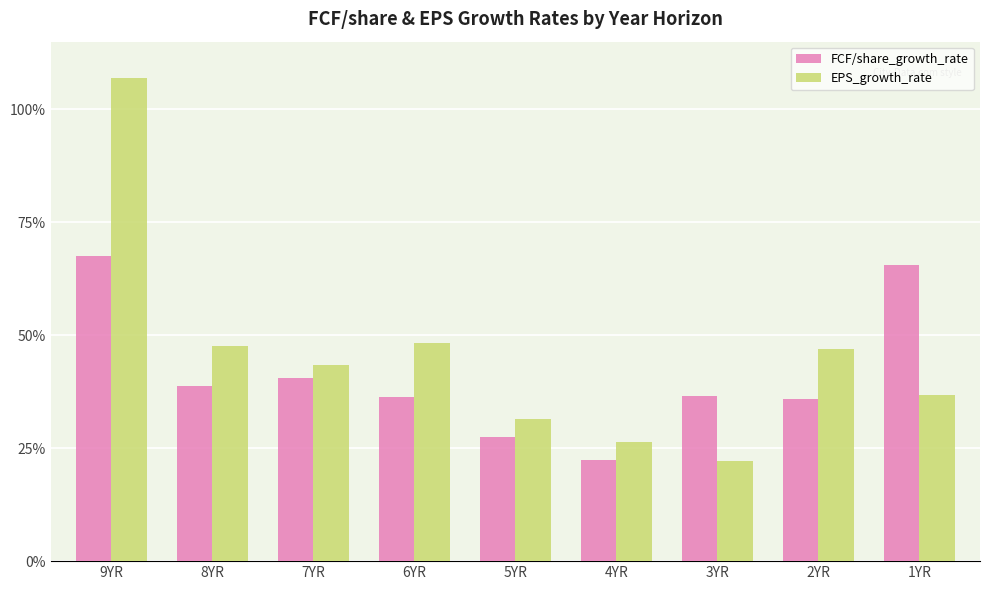

Is the value of FCF/share_growth_rate at 9YR greater than the value of EPS_growth_rate at 2YR?

Yes